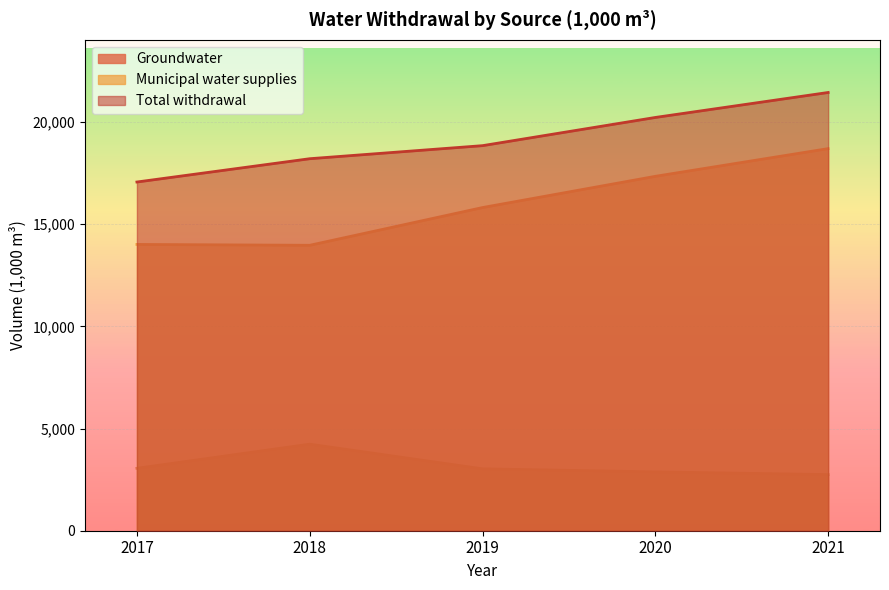

The Total withdrawal series shows 9550 at 2019. True or false?

False